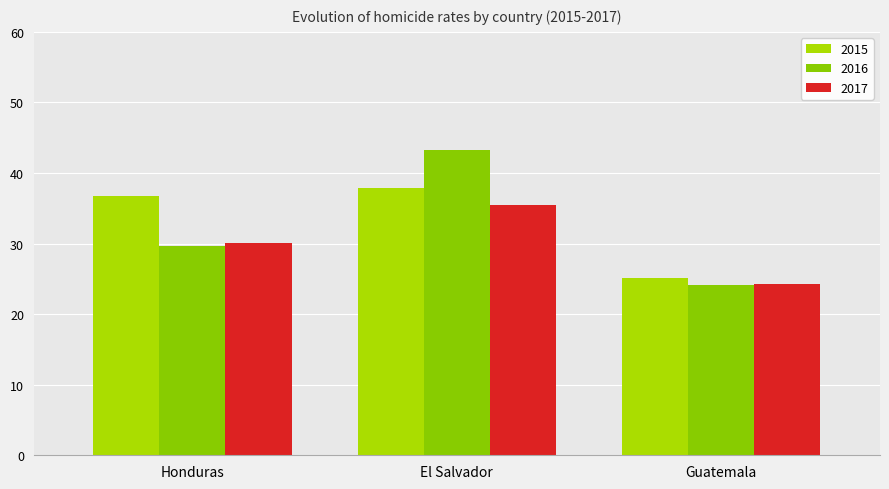

Reading left to right, list all the values displayed in this chart.

2015: Honduras=36.8	El Salvador=37.9	Guatemala=25.1
2016: Honduras=29.6	El Salvador=43.2	Guatemala=24.1
2017: Honduras=30.1	El Salvador=35.4	Guatemala=24.2